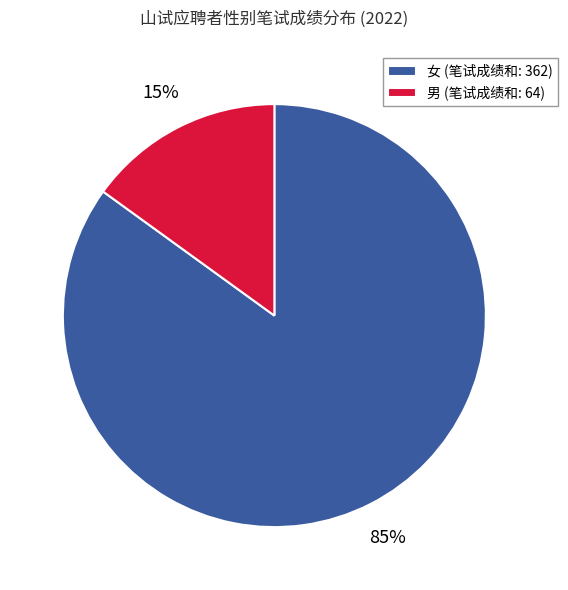

How many segments does this pie chart have?

2